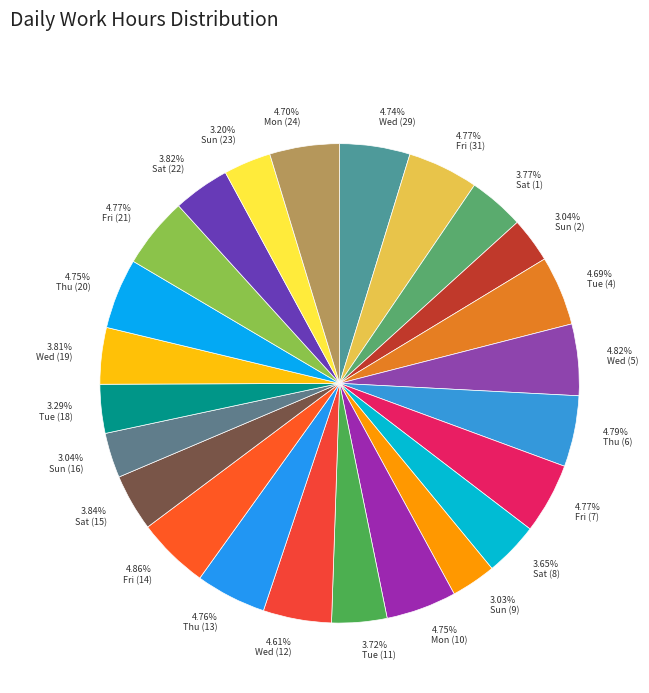

Between Tue (18) and Wed (29), which is larger?

Wed (29)